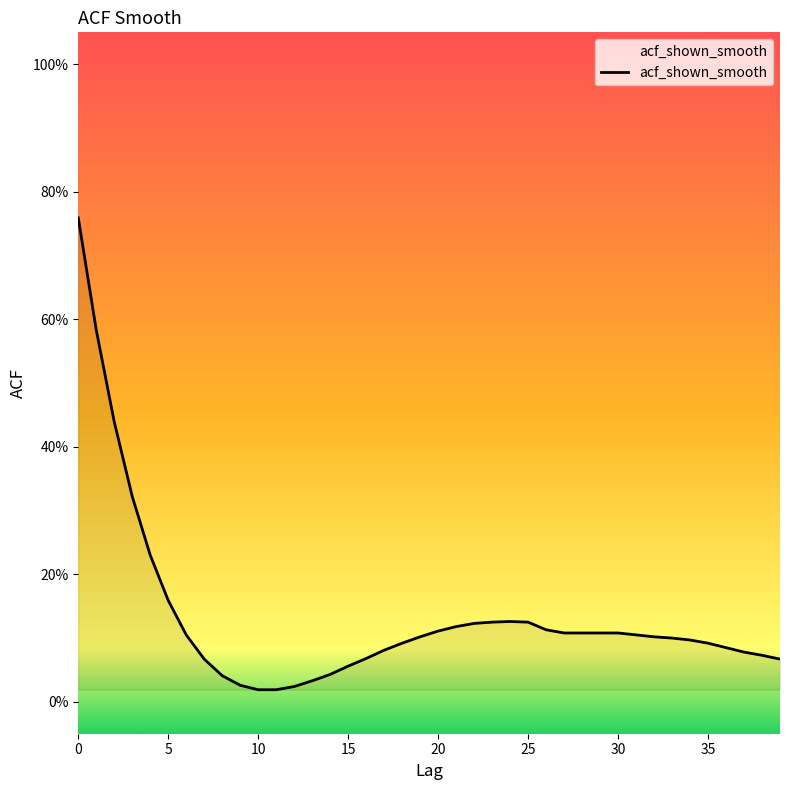

Does the chart have visible grid lines?

No